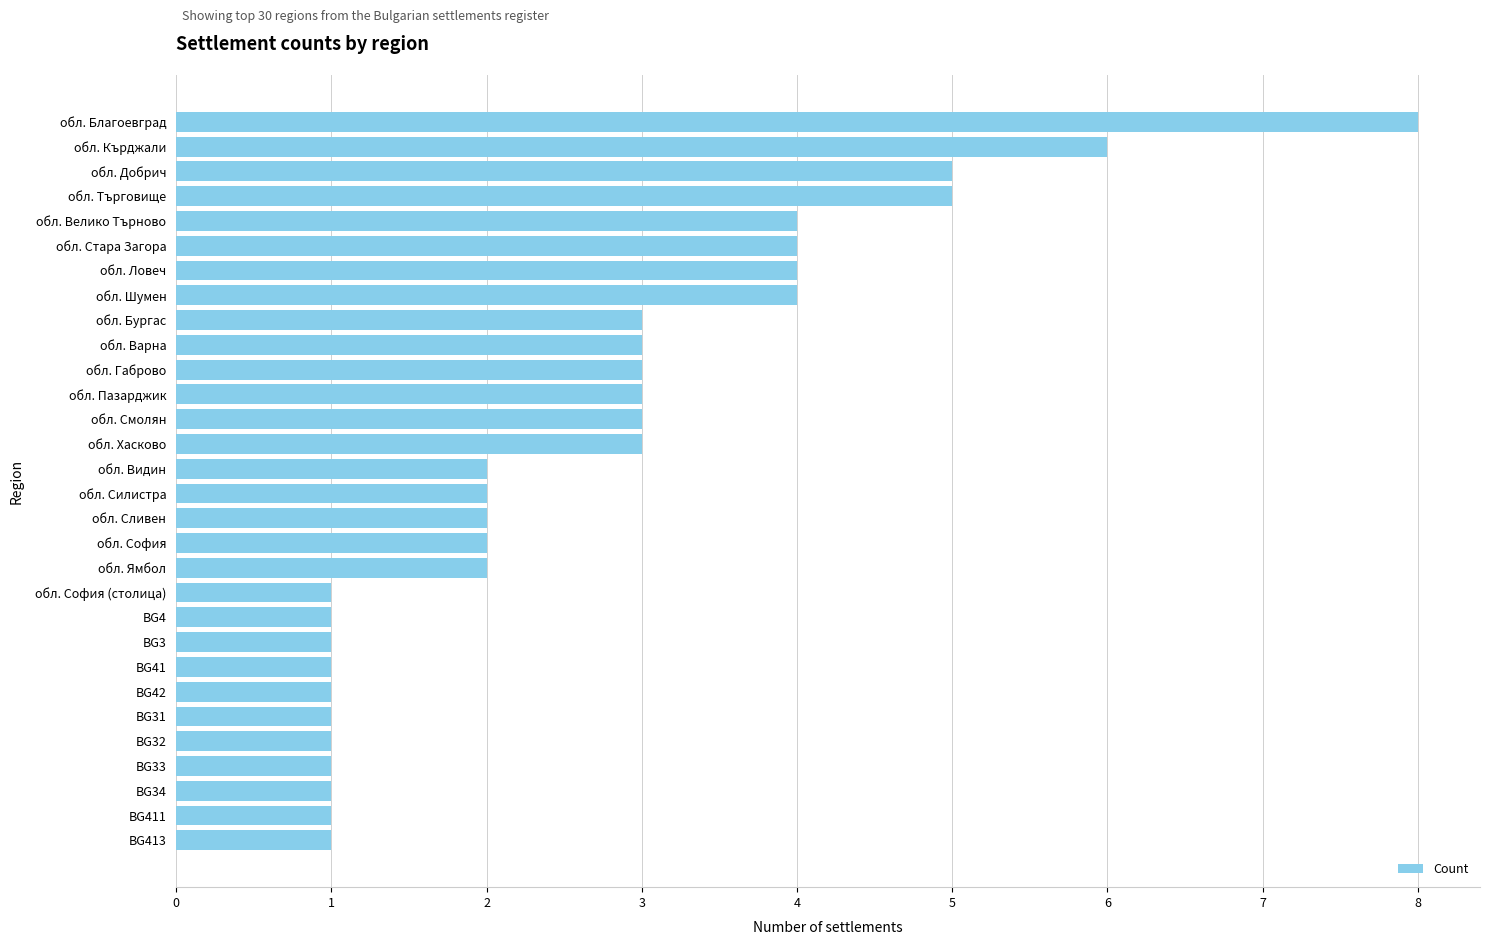

Between обл. София (столица) and обл. Кърджали, which is larger?

обл. Кърджали